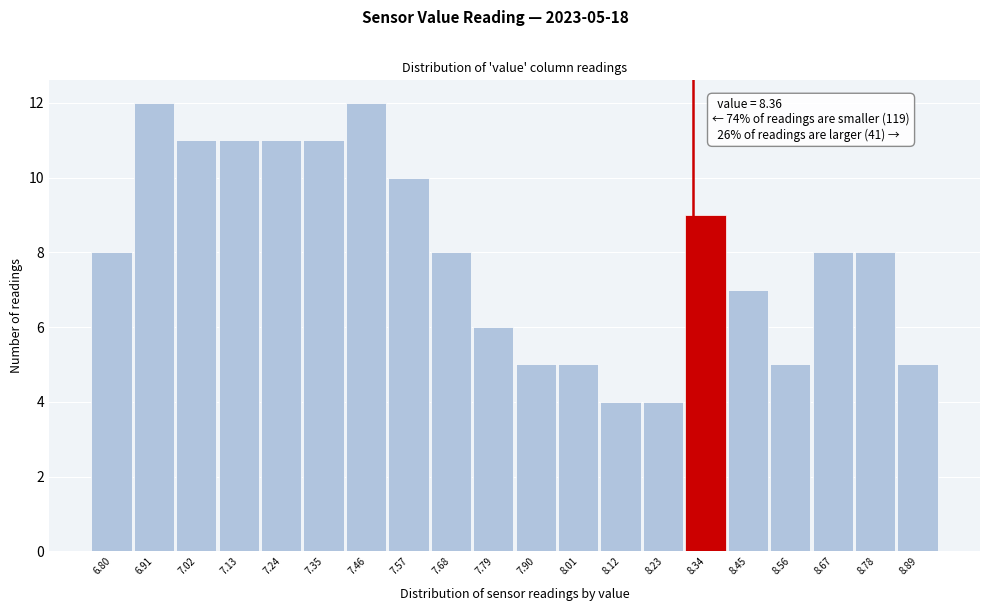

Reading right to left, what are all the values shown in this chart?

8.89=5	8.78=8	8.67=8	8.56=5	8.45=7	8.34=9	8.23=4	8.12=4	8.01=5	7.90=5	7.79=6	7.68=8	7.57=10	7.46=12	7.35=11	7.24=11	7.13=11	7.02=11	6.91=12	6.80=8